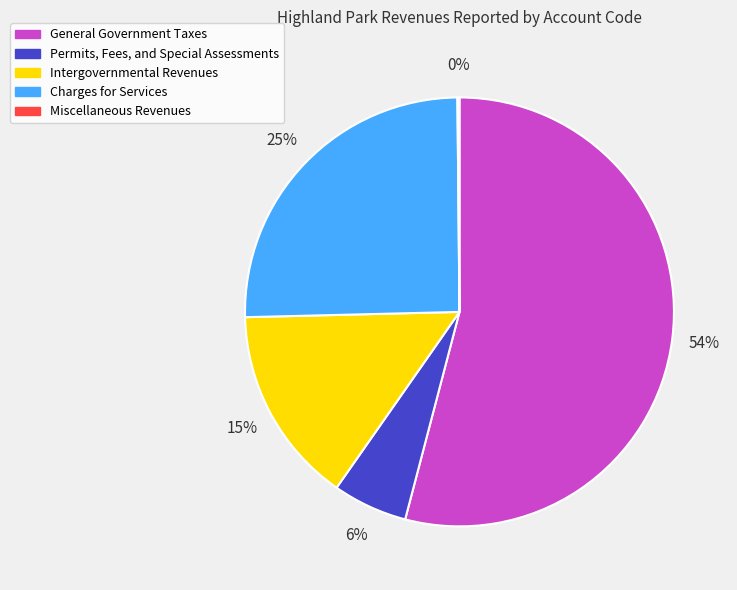

Which category has the biggest portion of the pie?

General Government Taxes